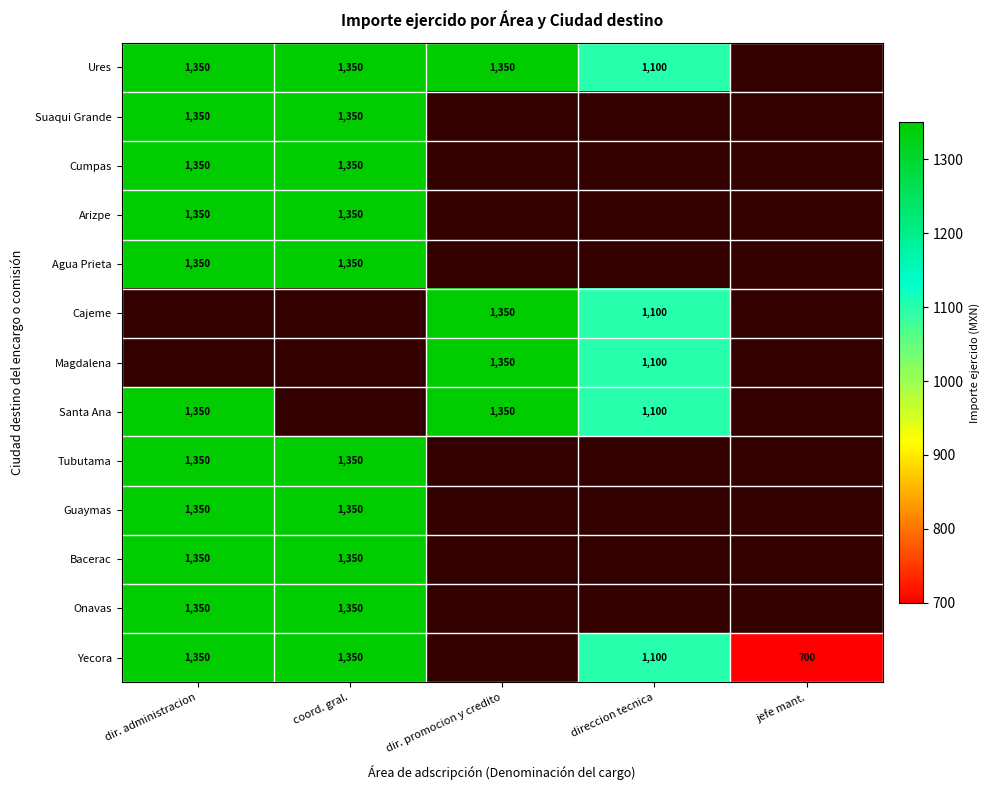

Is it true that Ures equals 2411 at dir. promocion y credito?

False